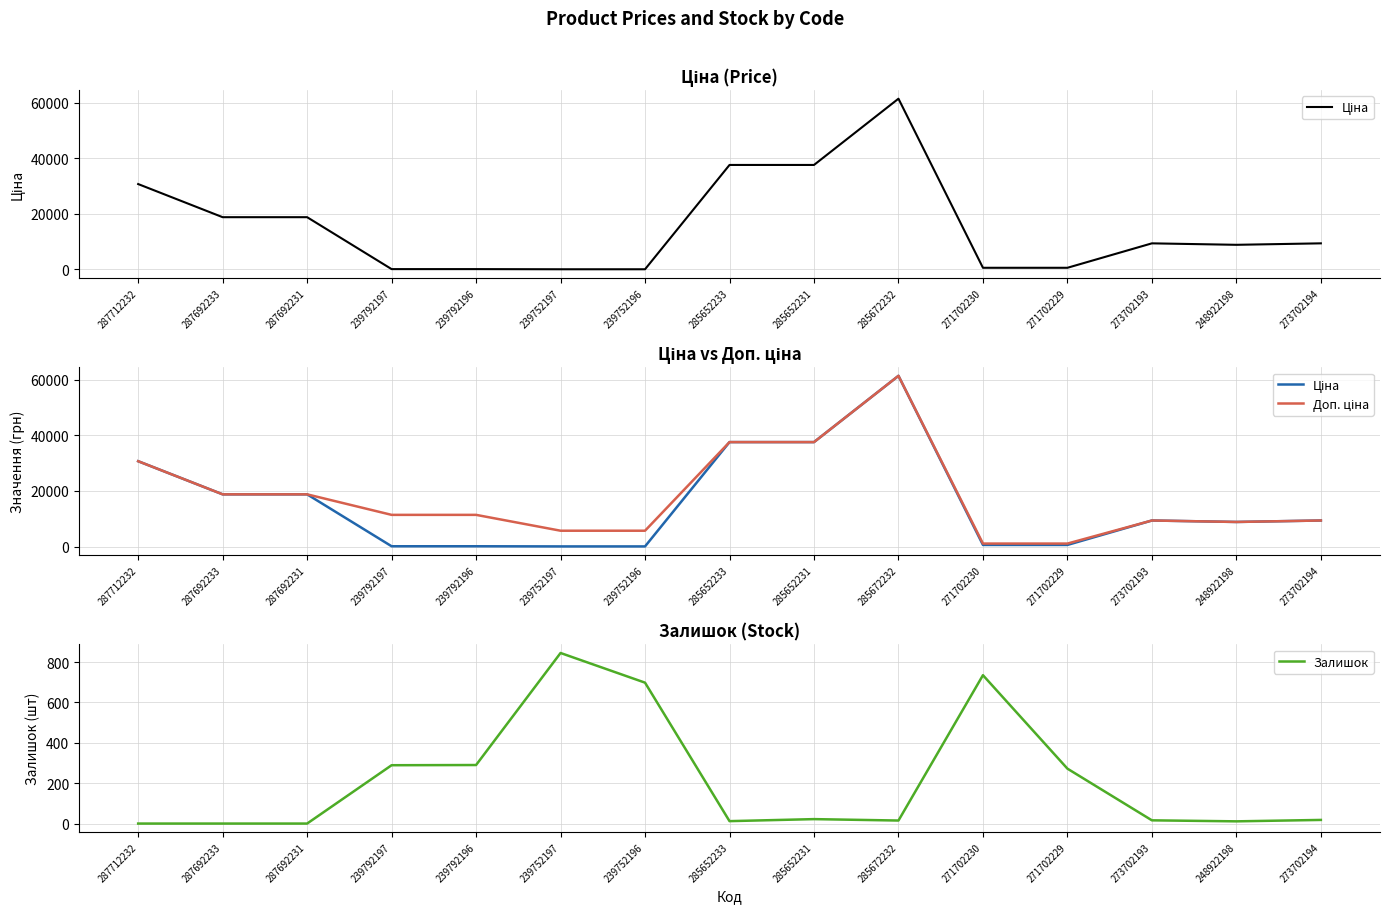

What are all the series names shown in the legend?

Ціна, Доп. ціна, Залишок